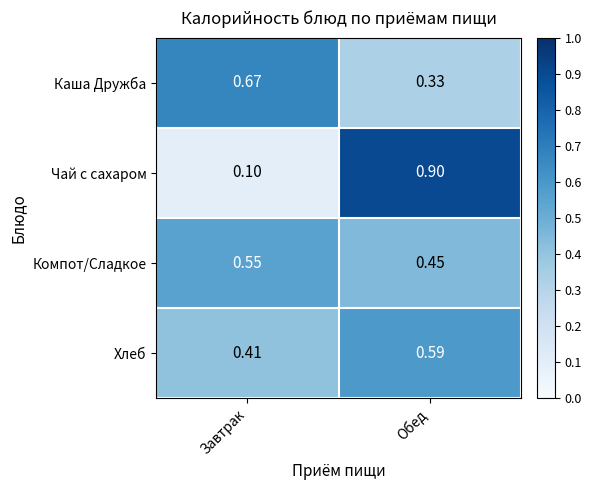

Which series has the widest spread of values?

Чай с сахаром